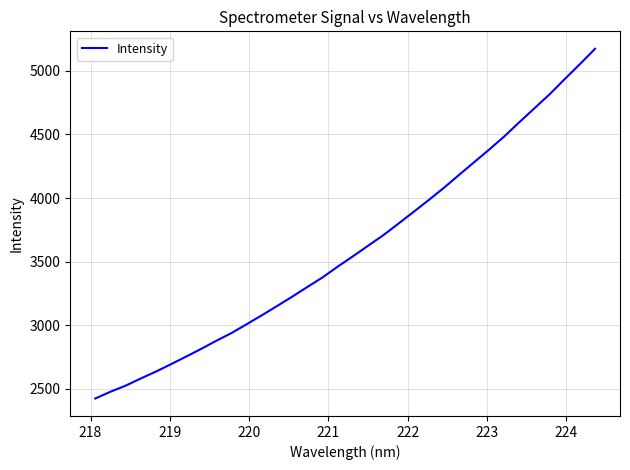

What is the smallest value displayed?

2423.4